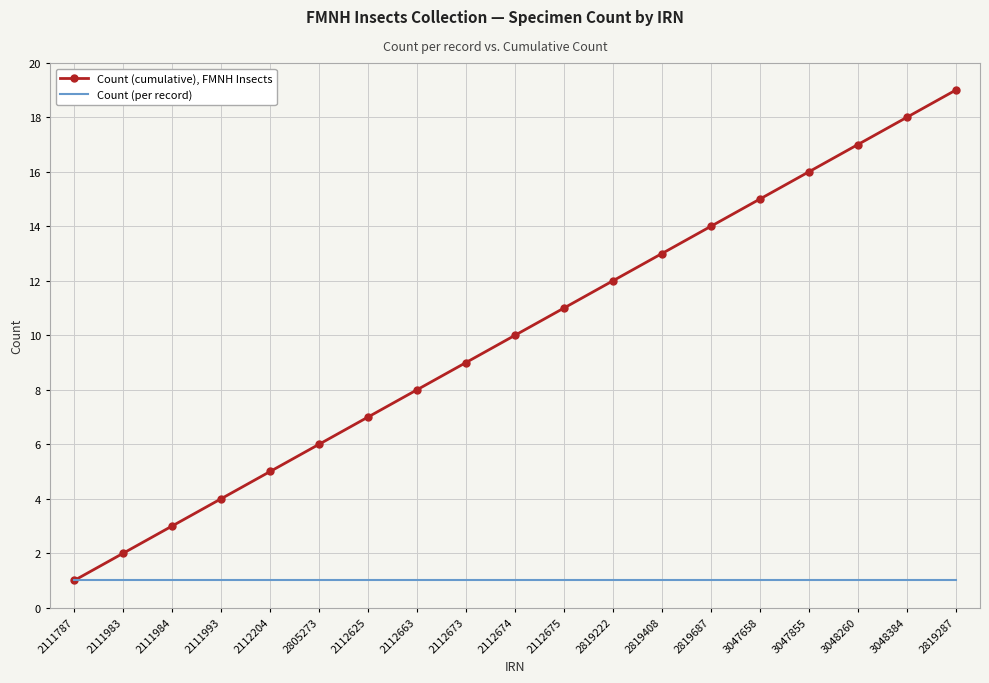

How many categories are shown in the chart?

19